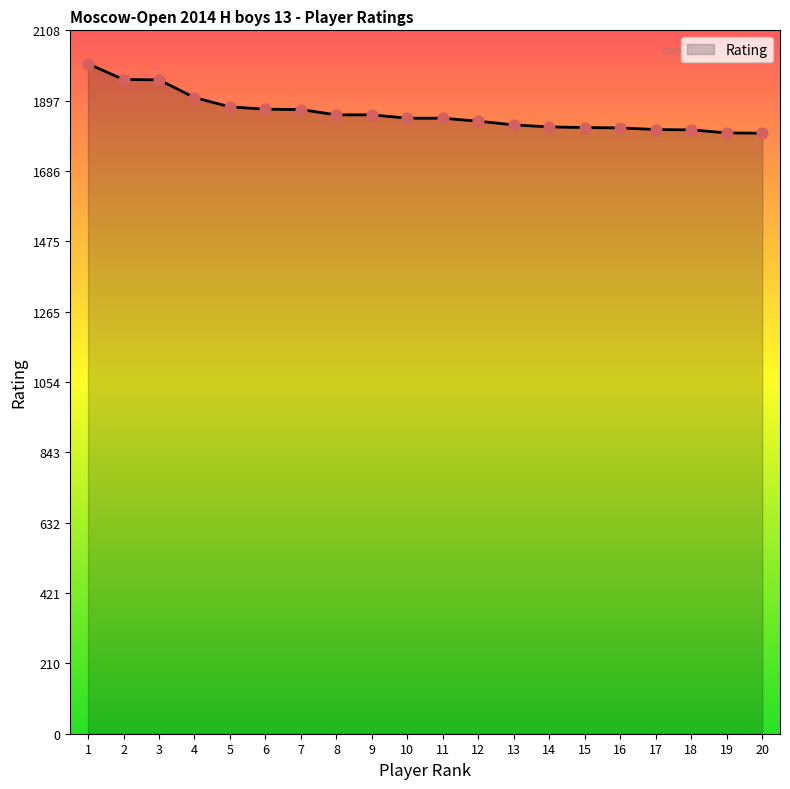

What is the ratio of the value at 15 to the value at 18?

1.0